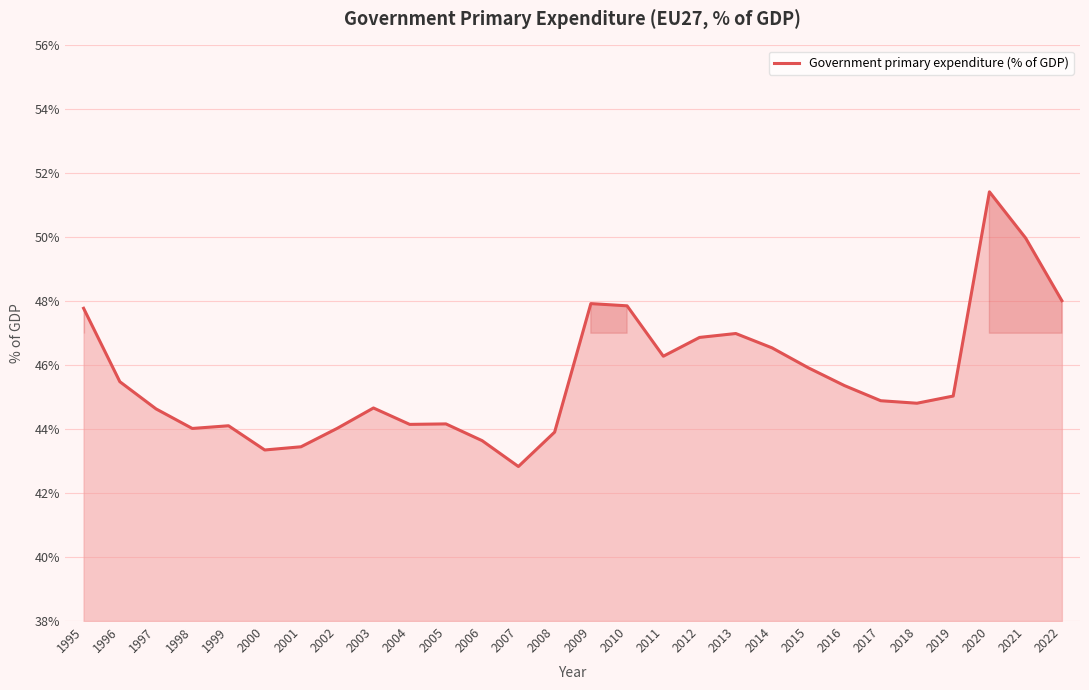

What is the difference between the values at 2007 and 2009?

5.1